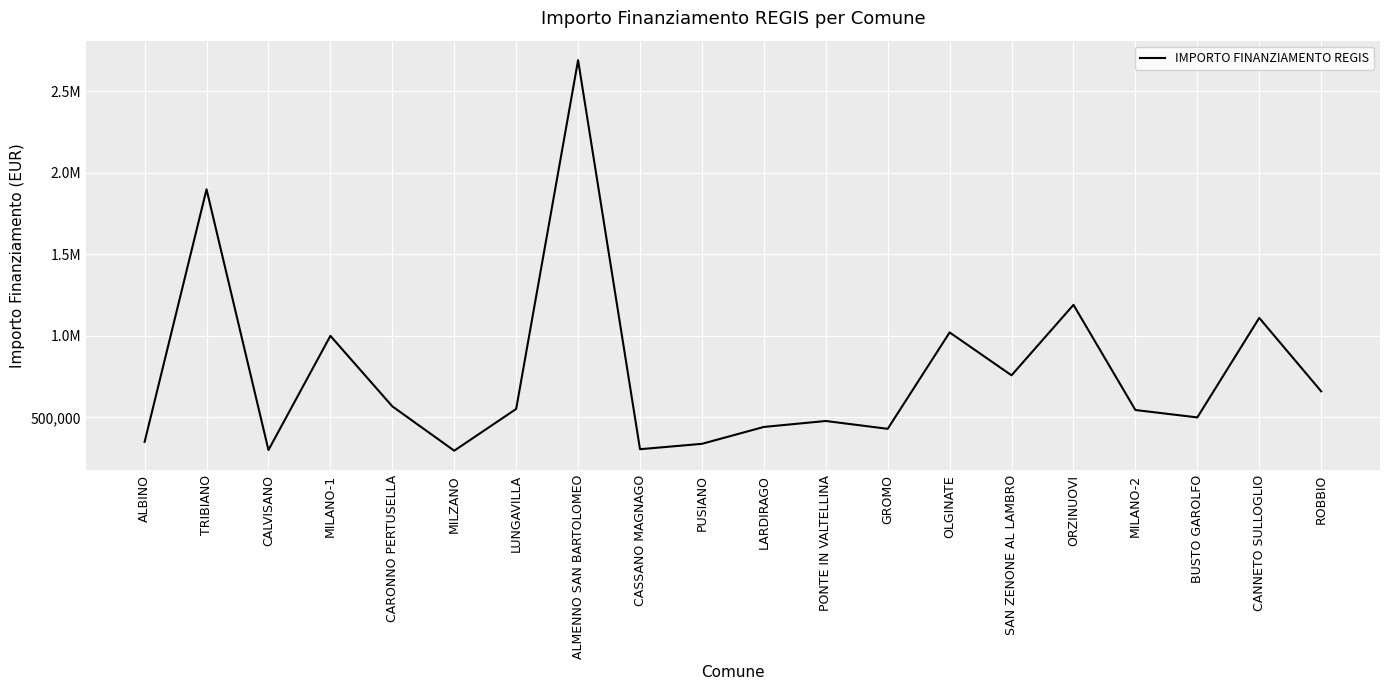

Which category has the highest value across all series?

ALMENNO SAN BARTOLOMEO